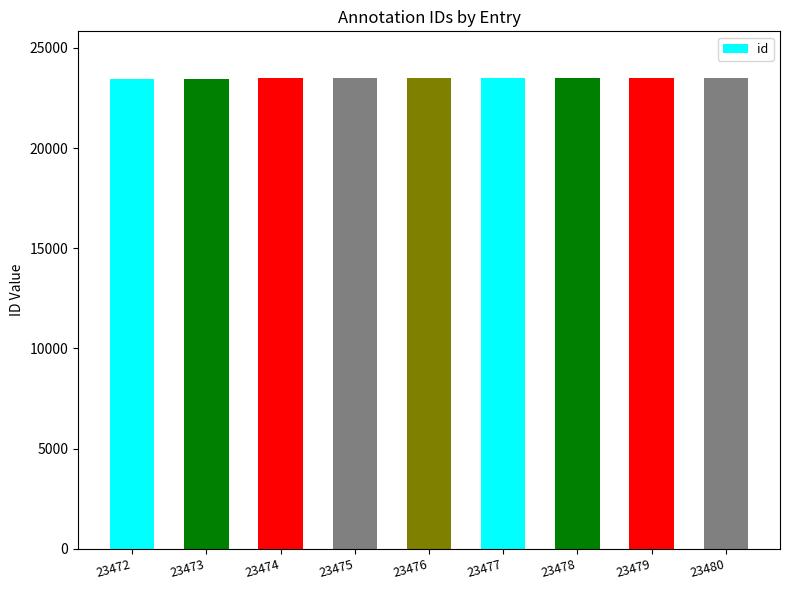

Approximately how many times larger is the value at 23472 compared to 23473?

1.0